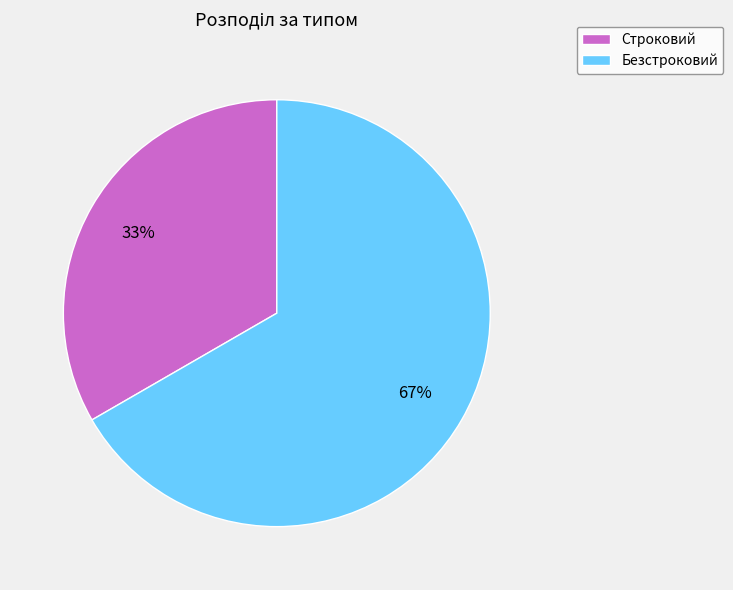

Is it true that Строковий is 22% of the pie?

False